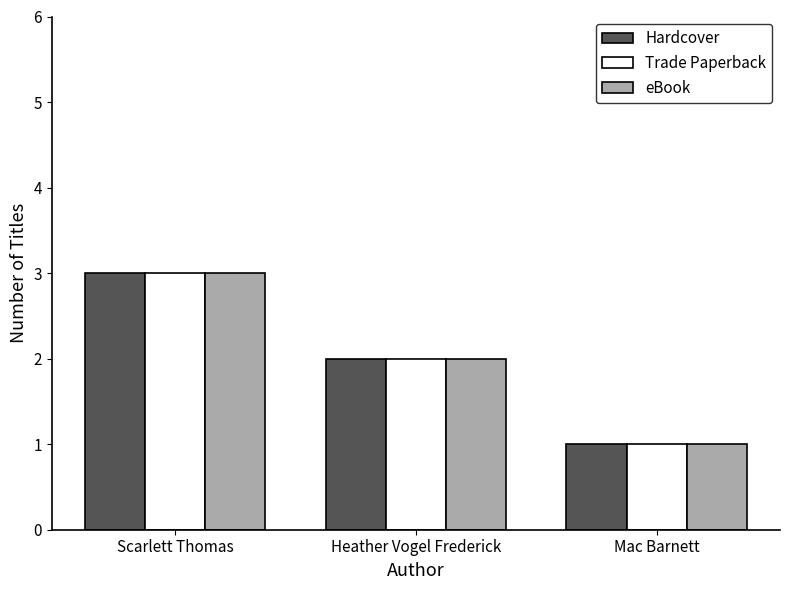

What are all the series names shown in the legend?

Hardcover, Trade Paperback, eBook